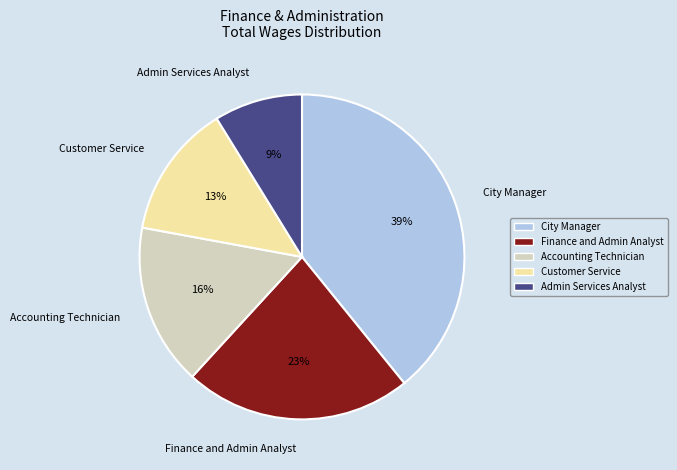

Does Customer Service represent more than half of the total?

No